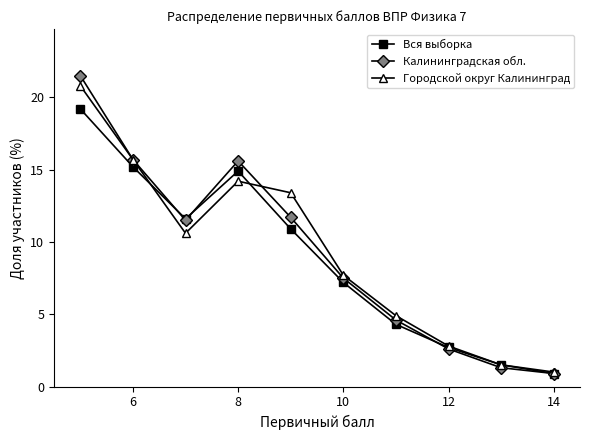

Which series has the widest spread of values?

Калининградская обл.